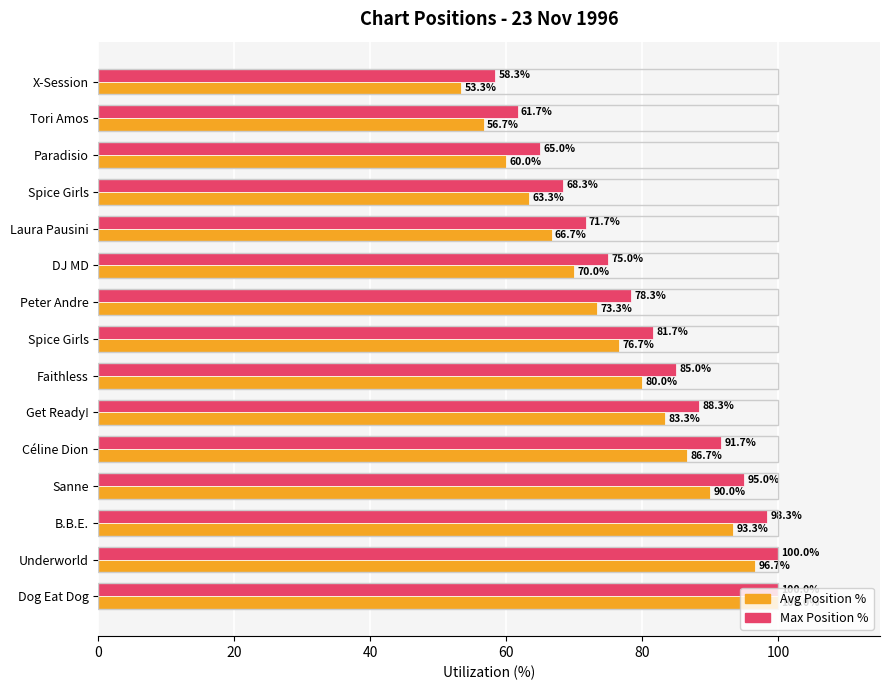

How many series are shown in this chart?

2